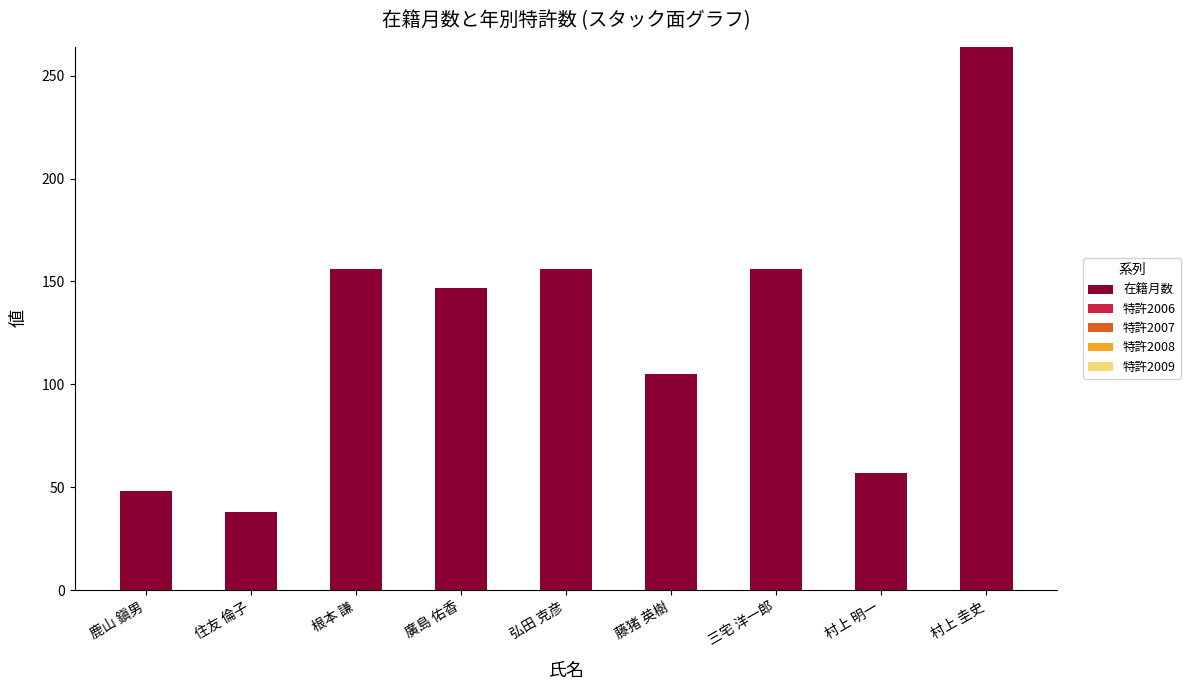

Reading left to right, list all the values displayed in this chart.

鹿山 鎭男=48	住友 倫子=38	根本 謙=156	廣島 佑香=147	弘田 克彦=156	藤猪 英樹=105	三宅 洋一郎=156	村上 明一=57	村上 圭史=264